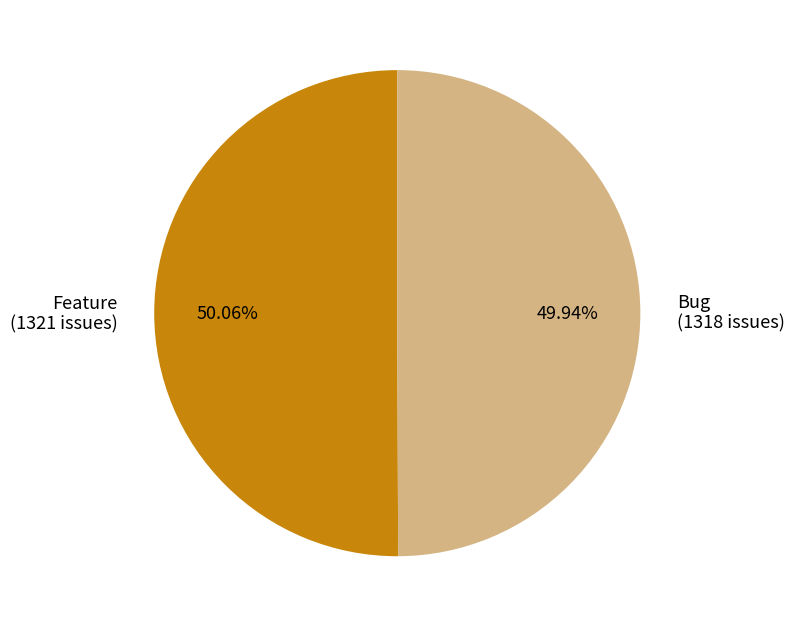

To the nearest percent, what portion does Feature represent?

50%